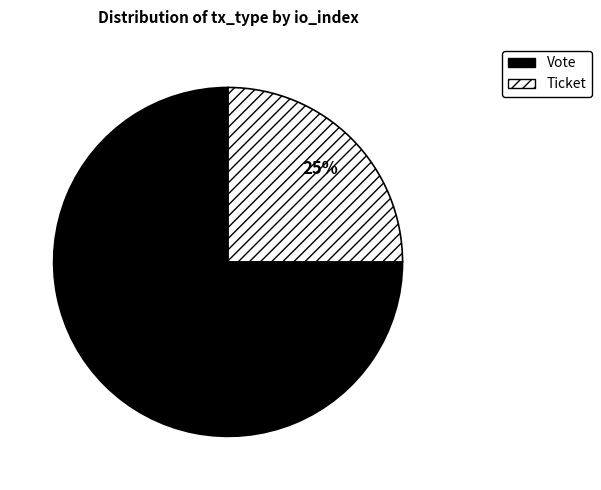

To the nearest percent, what percentage of the pie is Vote?

75%